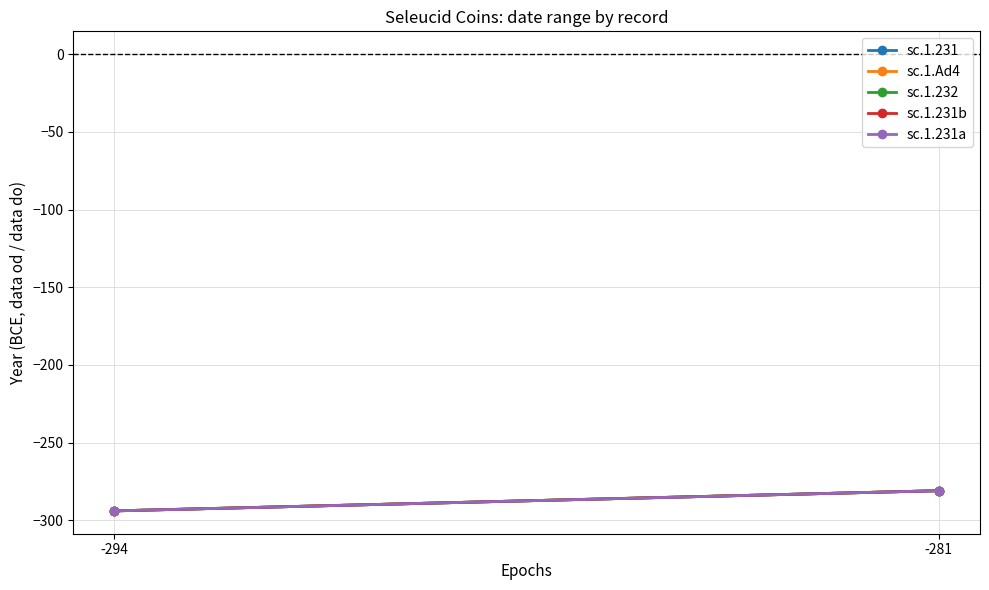

What is the average value of the sc.1.231a series?

-288